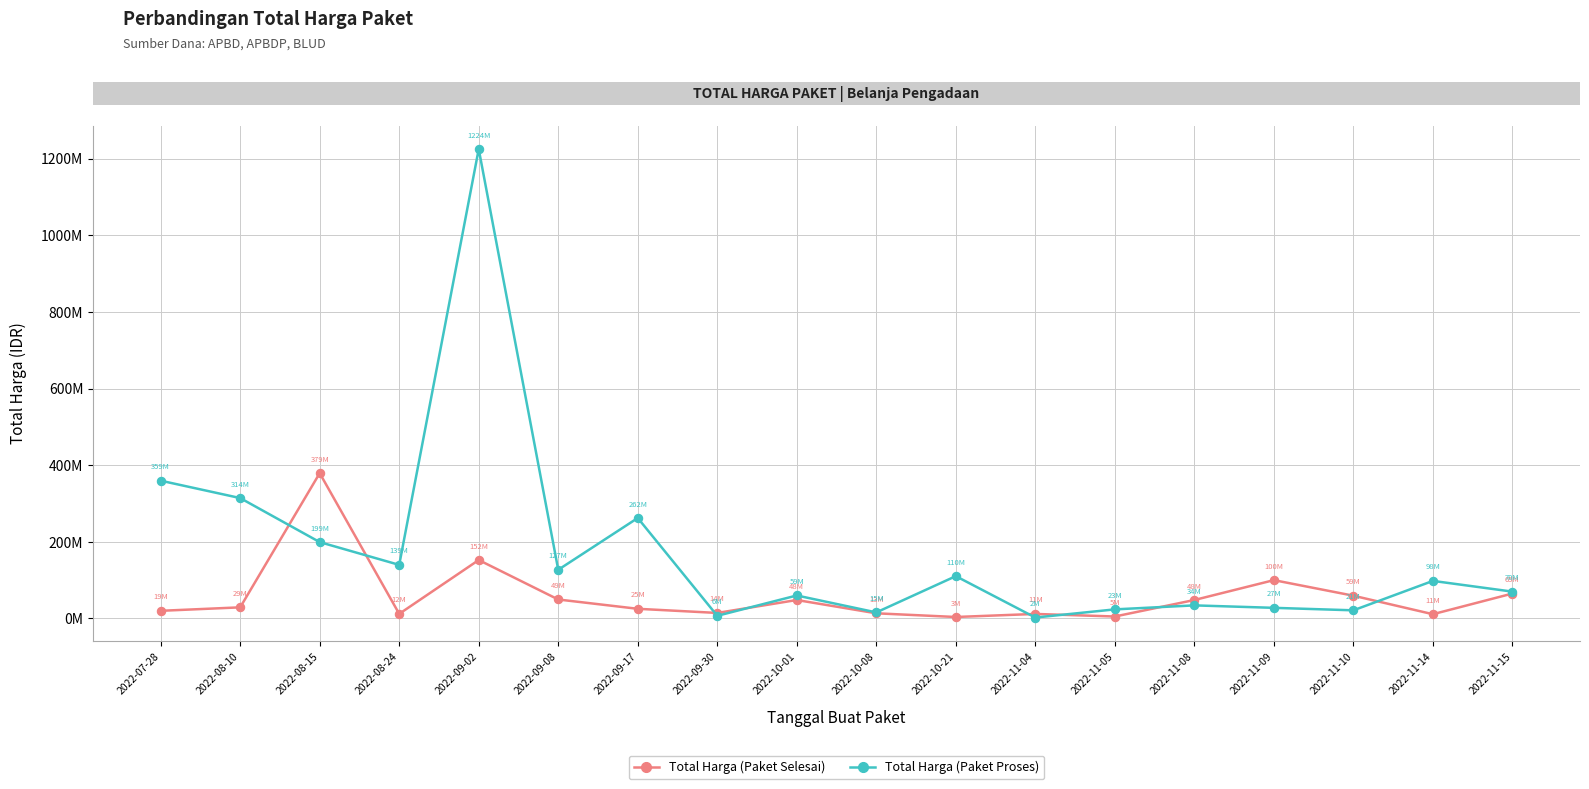

Reading right to left, list all the values displayed in this chart.

Total Harga (Paket Selesai): 65000000	11100000	59375000	100000000	48140000	5093000	11800000	3825000	13442000	48140000	14400000	25200000	49478000	152477000	12000000	379075000	29000000	19950000
Total Harga (Paket Proses): 70000000	98000000	21231000	27720000	34132505	23680800	2395750	110389990	15787200	59935000	6936000	262118150	127000000	1224682000	139800000	199200000	314121780	359500000